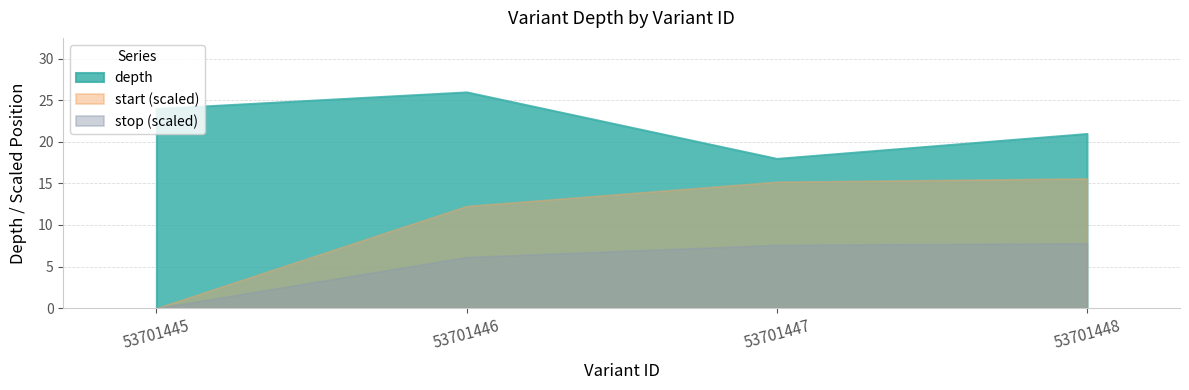

True or false: depth and start intersect in this chart.

False